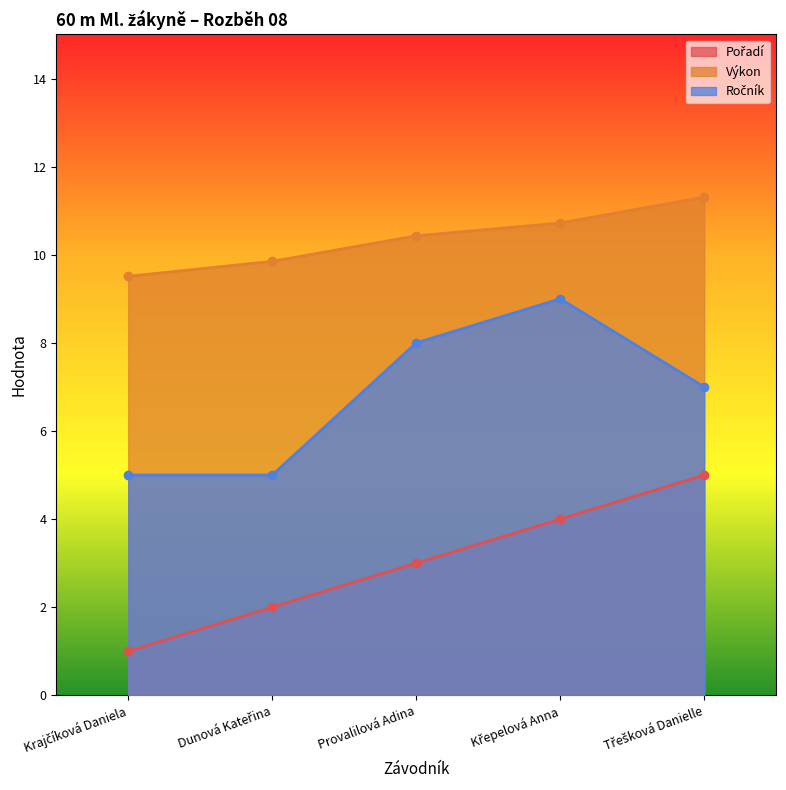

Count the number of data series in this chart.

3